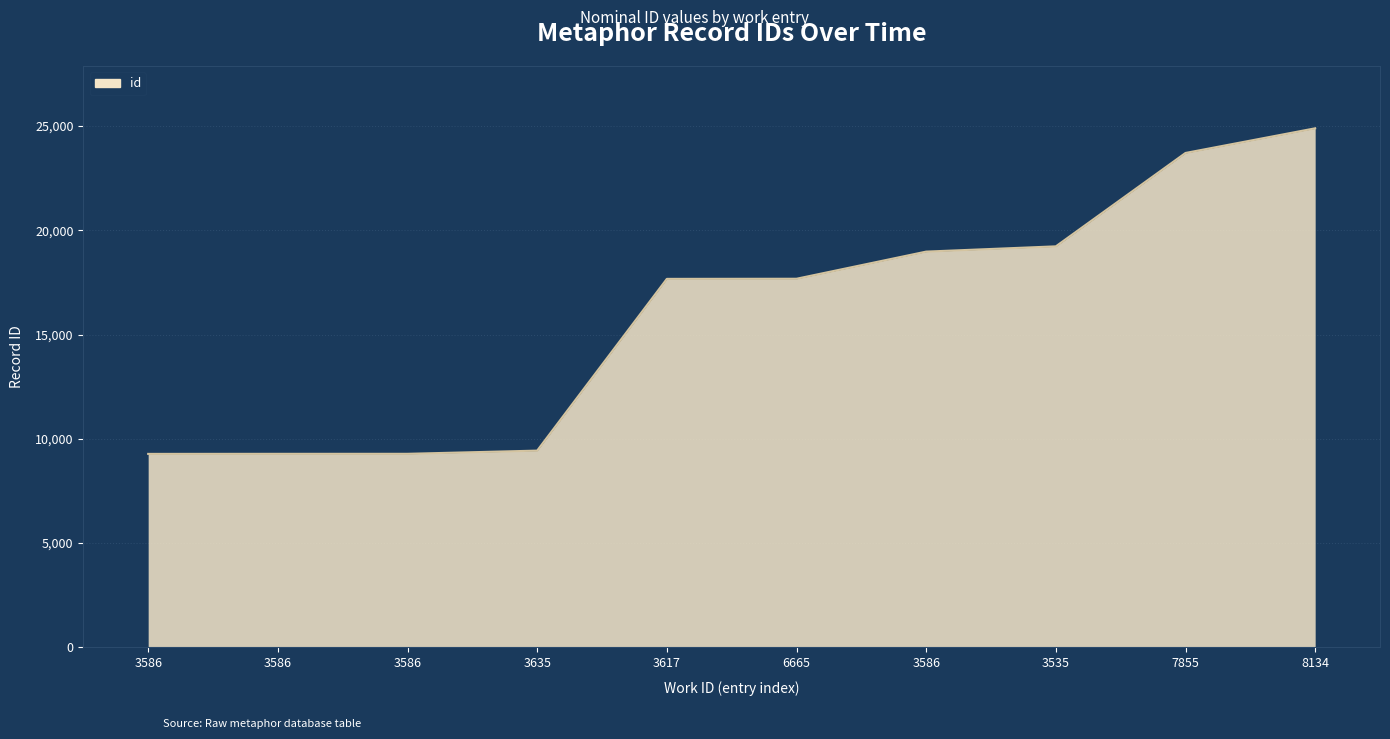

What is the label of the 6th point from the right?

3617